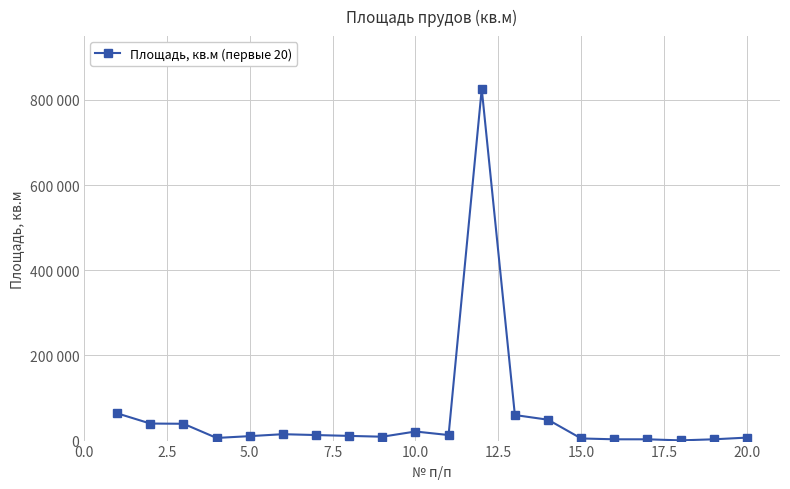

Is this an area chart (filled region under the line)?

No